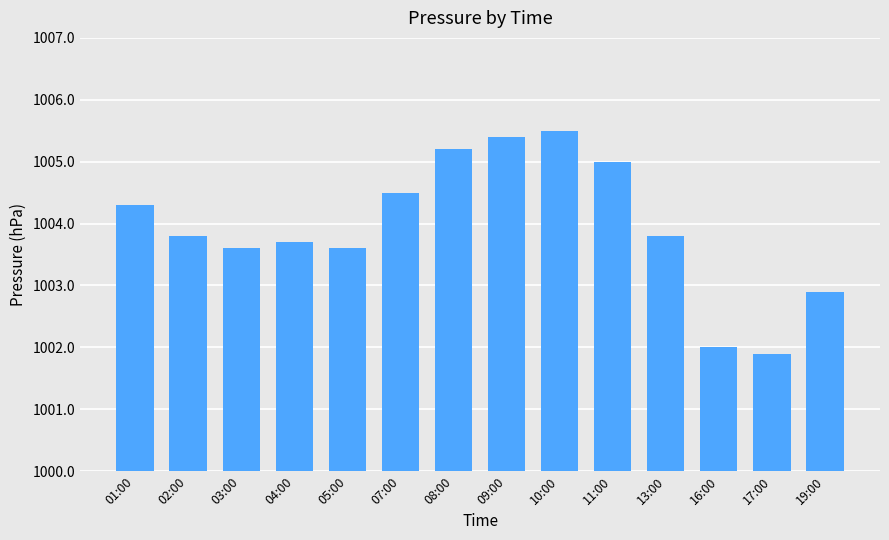

What position from the right is 17:00?

2